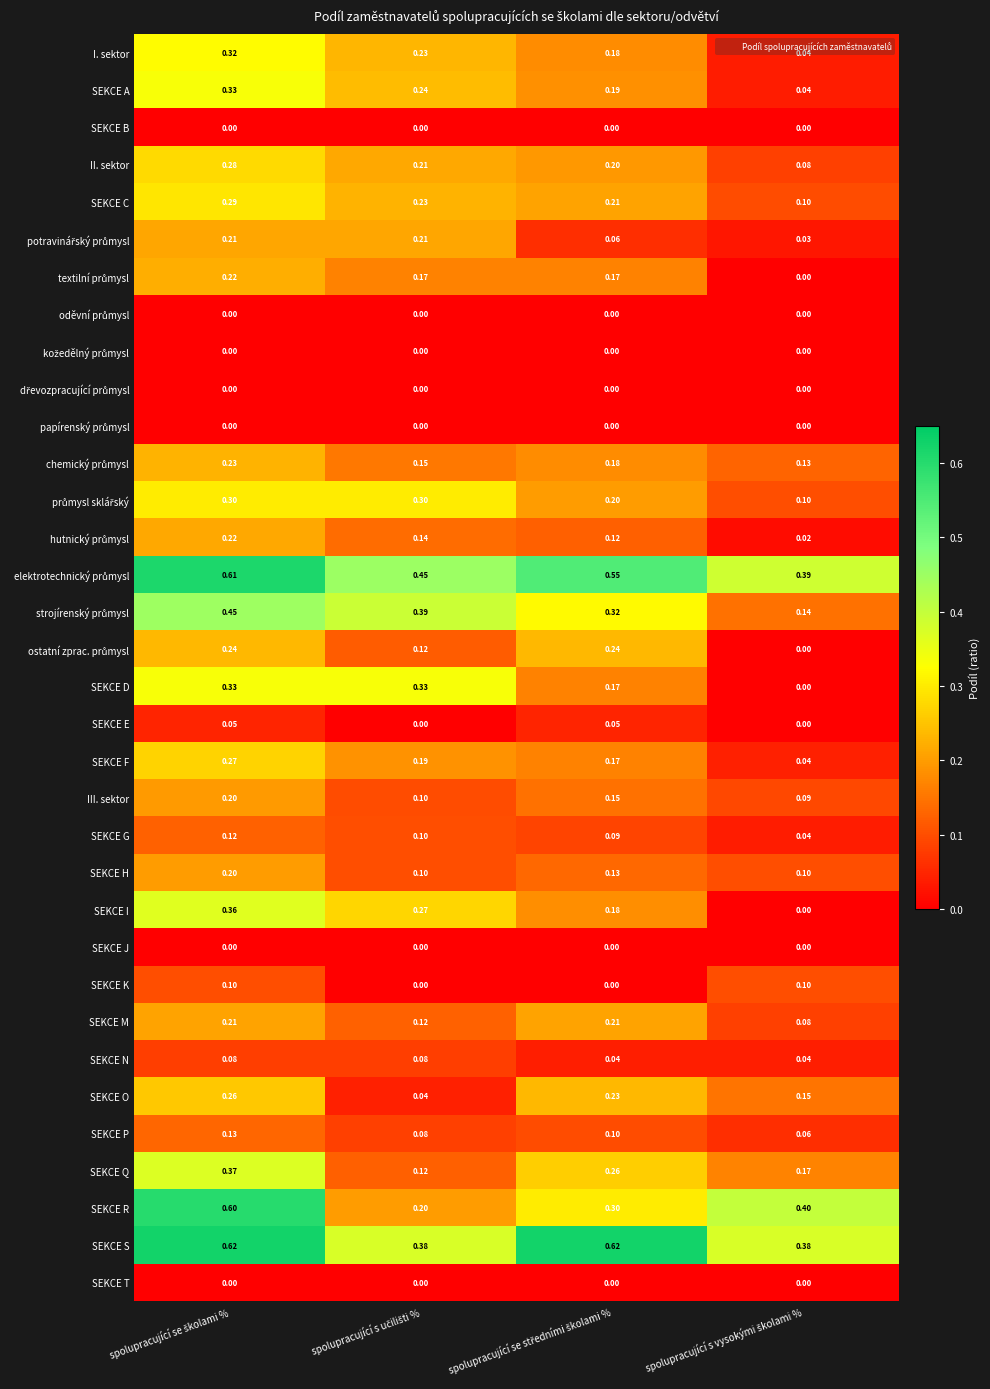

Which series has the widest spread of values?

SEKCE R